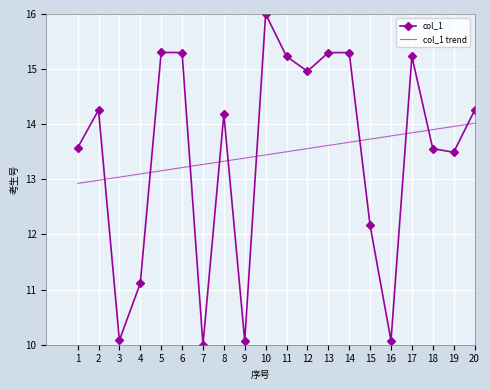

Is the value of col_1 trend at 4 greater than the value of col_1 at 15?

Yes